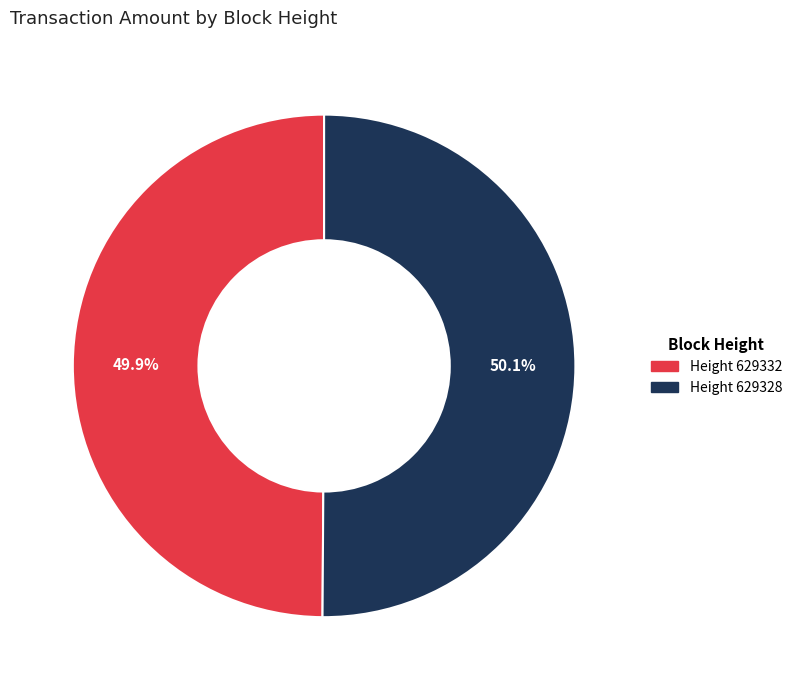

Is there a majority slice in this chart?

Yes